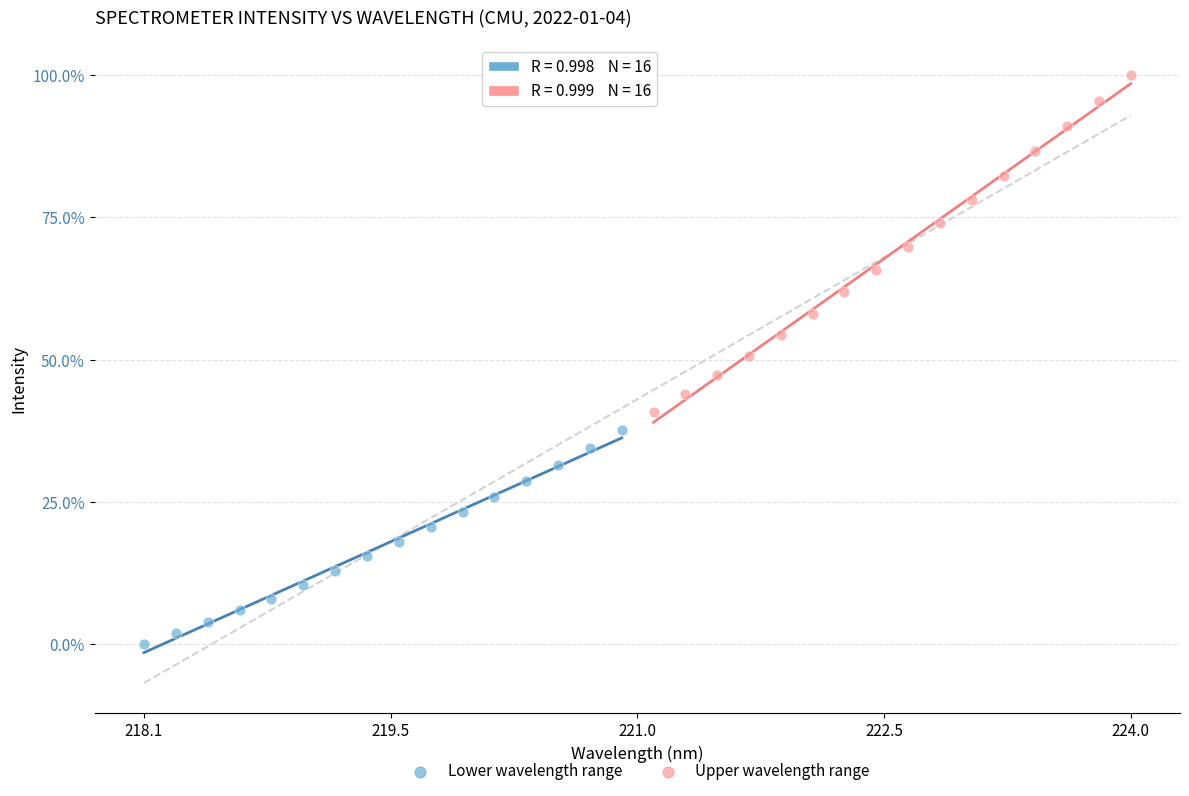

Which series reaches the maximum Y coordinate?

Upper wavelength range